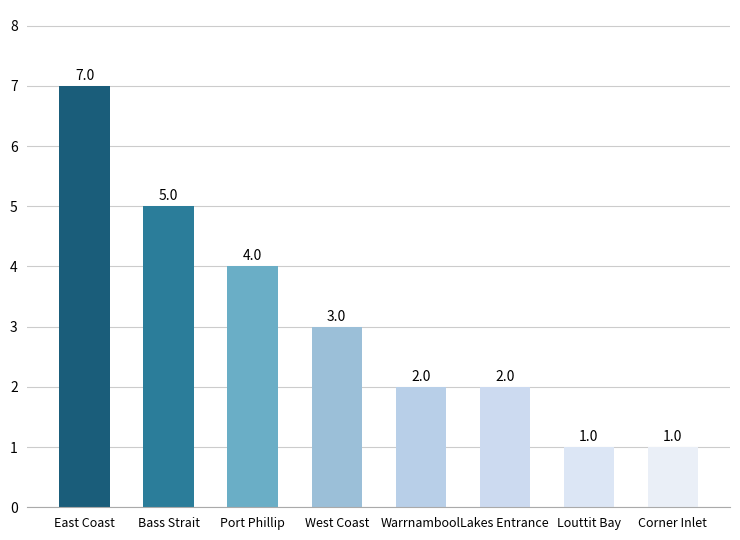

The value at Warrnambool is 1. True or false?

False